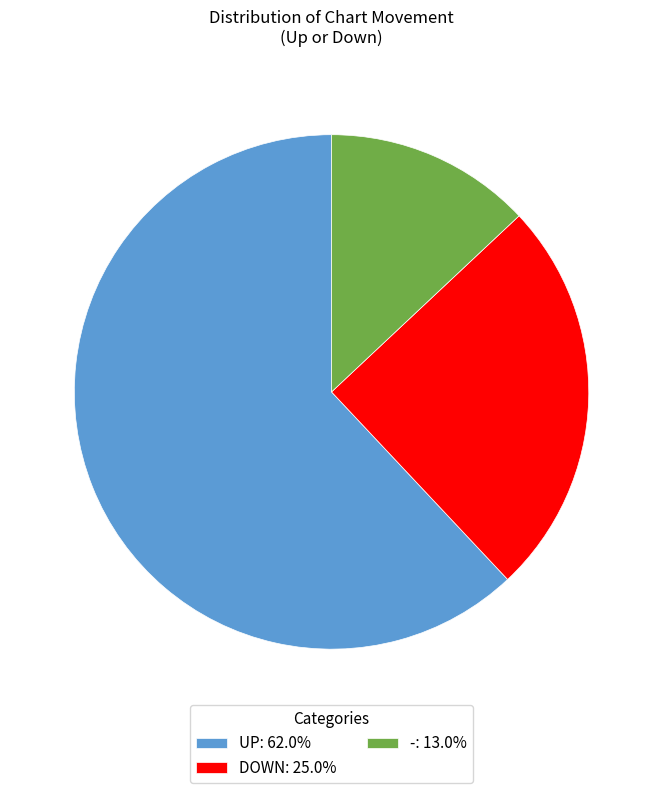

Does -: 13.0% account for over 50% of the chart?

No